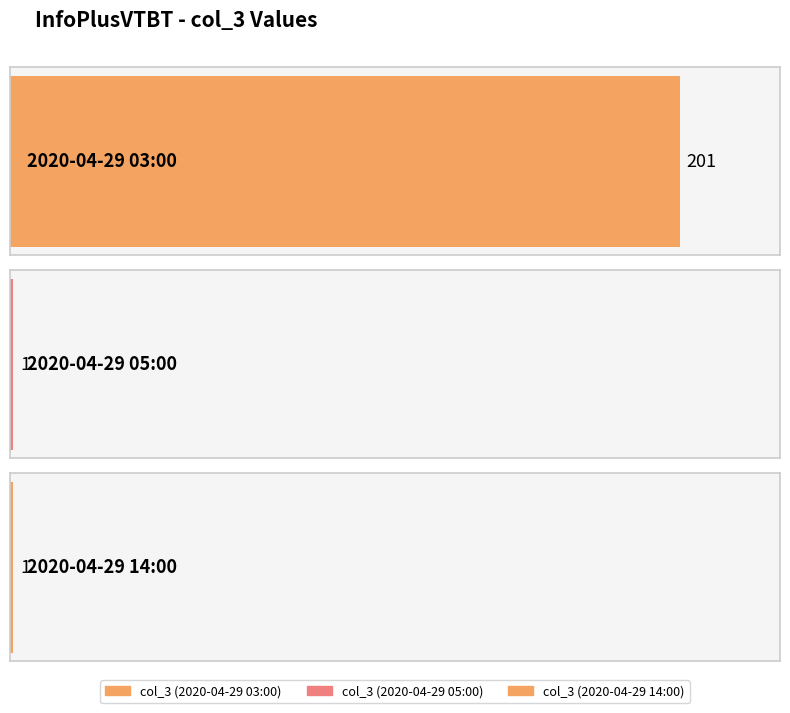

Rank the categories by value from lowest to highest.

2020-04-29 05:00, 2020-04-29 14:00, 2020-04-29 03:00